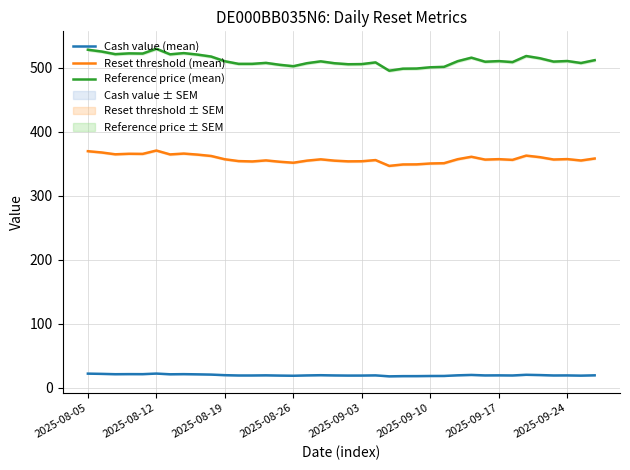

Count the number of data series in this chart.

3